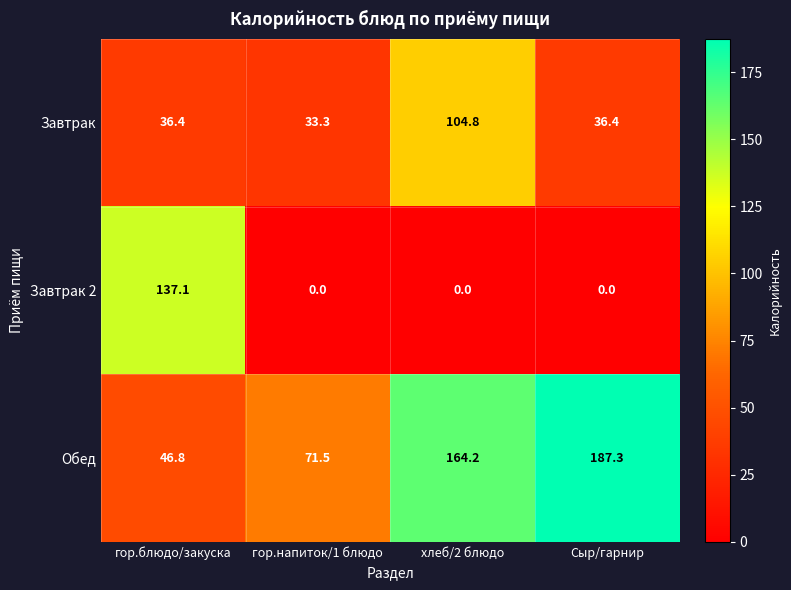

List the series in order of their overall mean, lowest first.

Завтрак 2, Завтрак, Обед